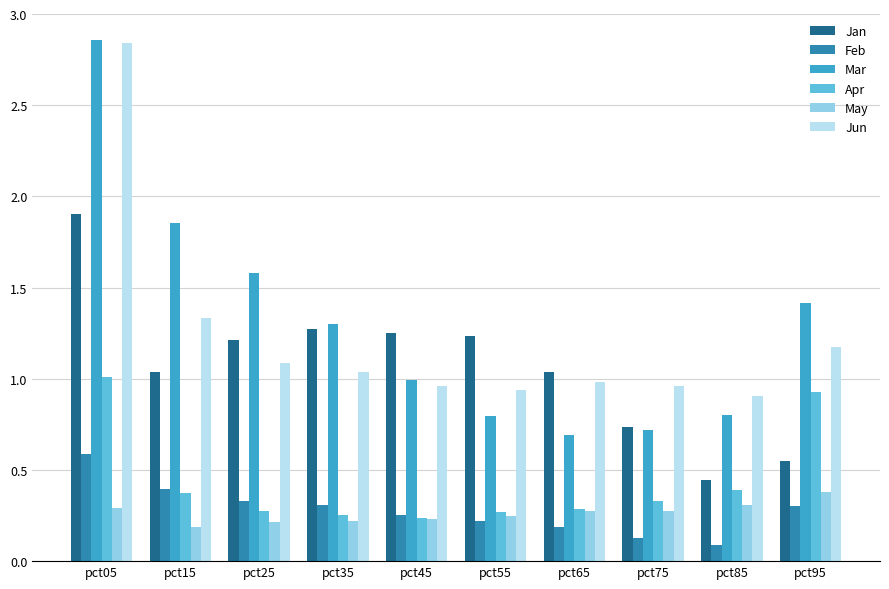

What is the spread (max minus min) of values at pct75?

0.8